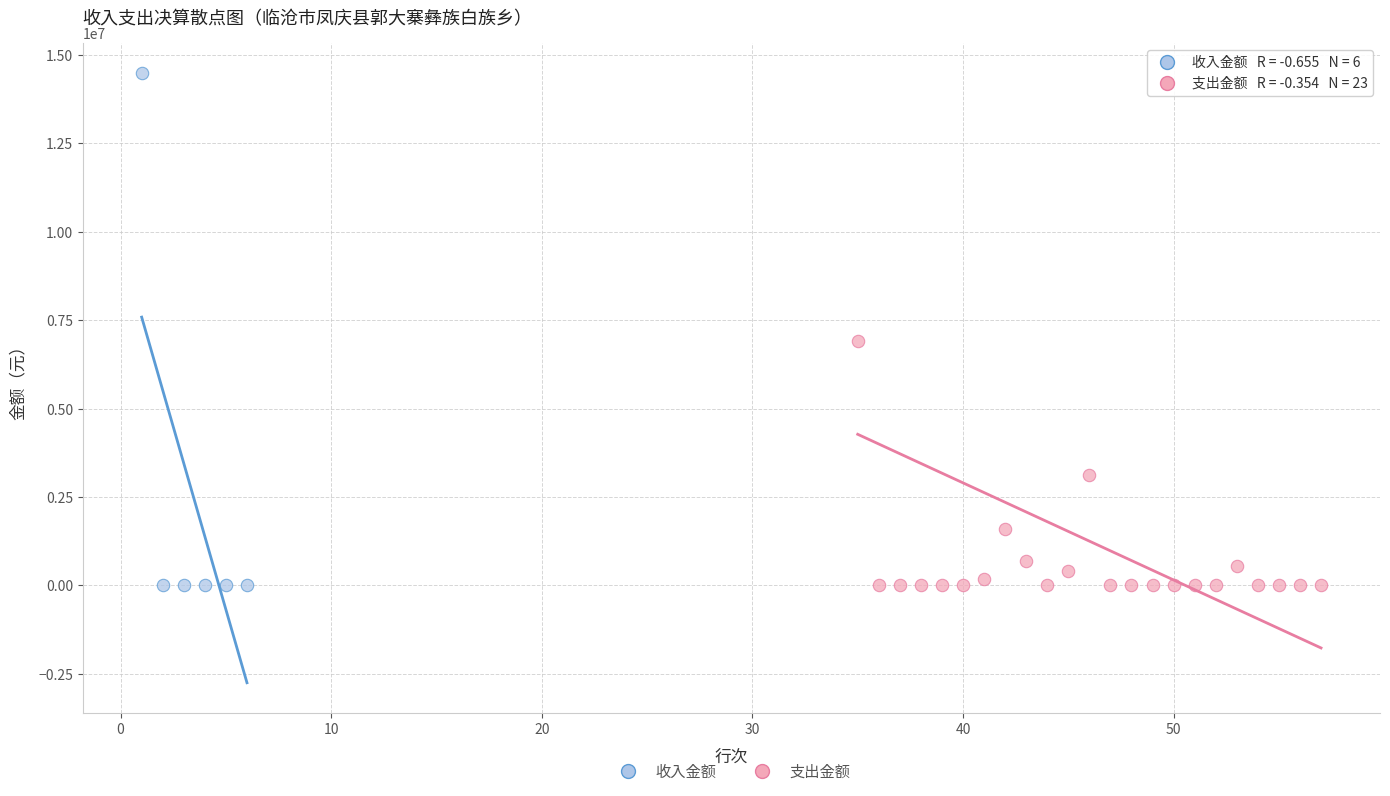

Which series has the largest Y range (max minus min)?

收入金额